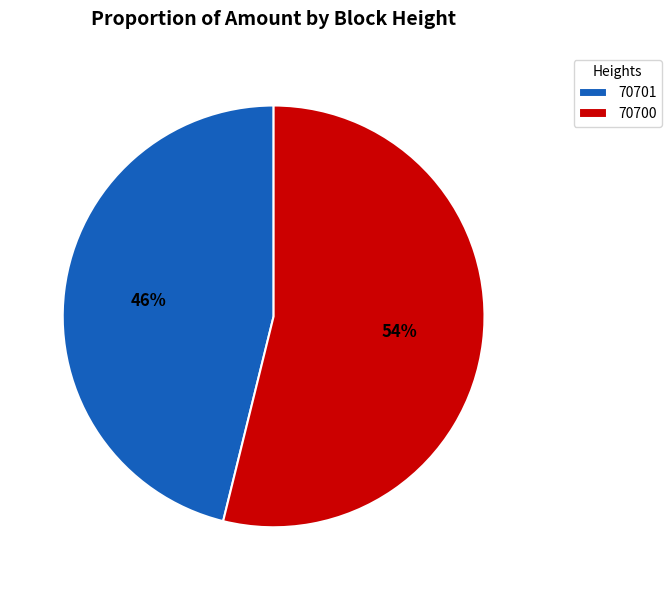

What is the majority slice?

70700